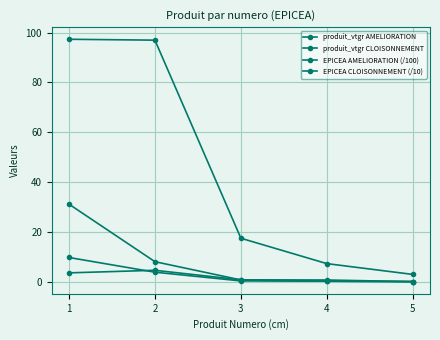

At which label does EPICEA CLOISONNEMENT (/10) reach its minimum?

5